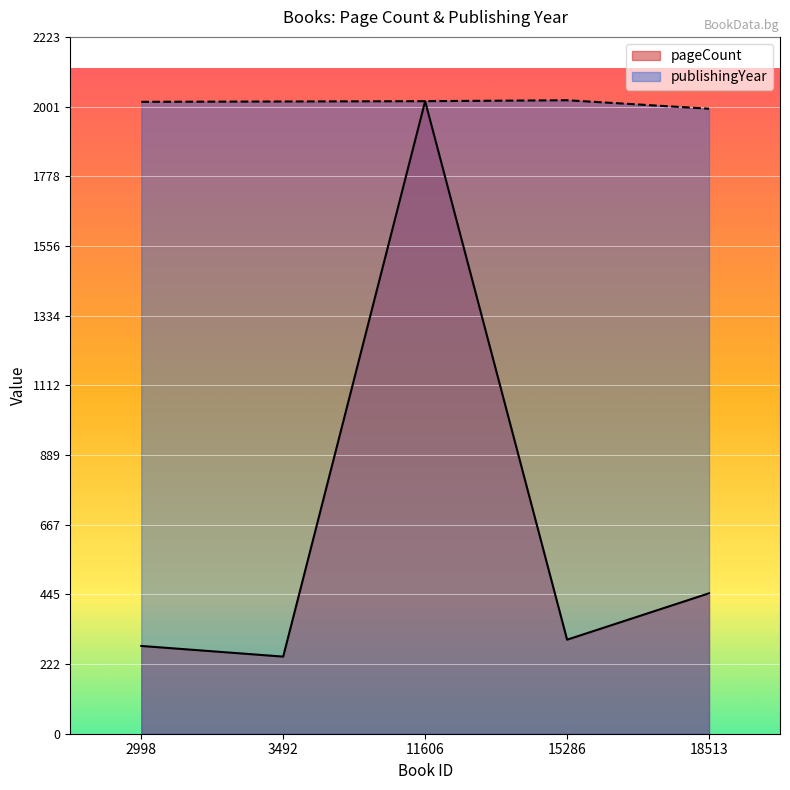

Where does the pageCount series first go above 300?

11606